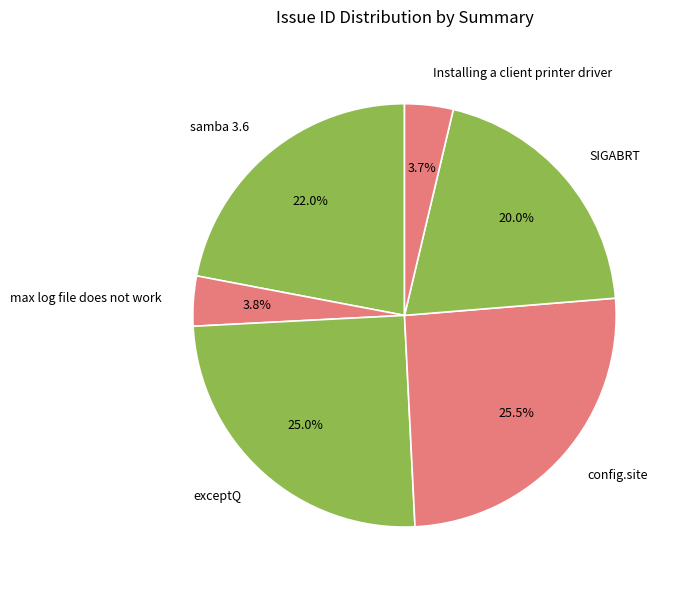

Does max log file does not work represent more than half of the total?

No